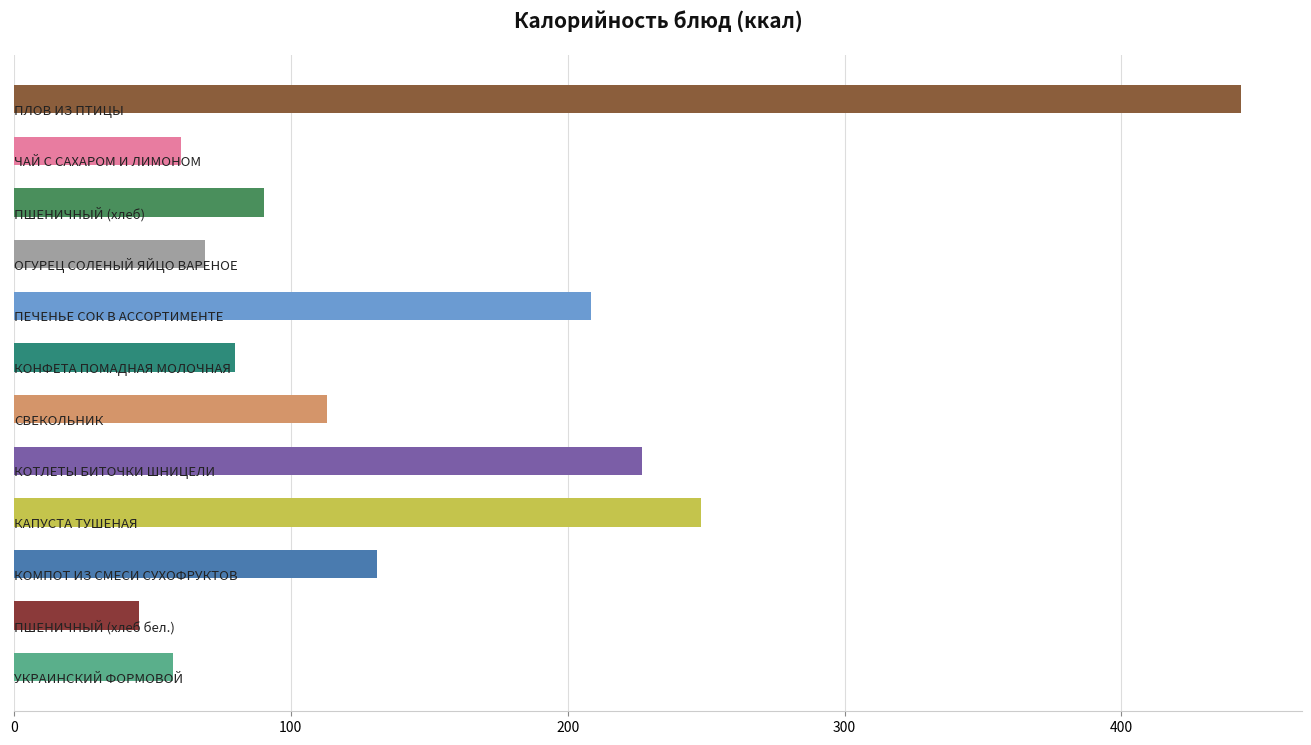

What is the minimum value shown in the chart?

45.2